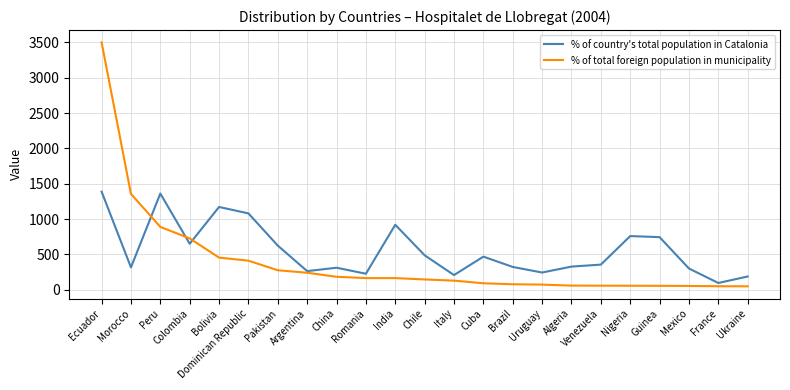

Which series has the largest total across all categories?

% of country's total population in Catalonia